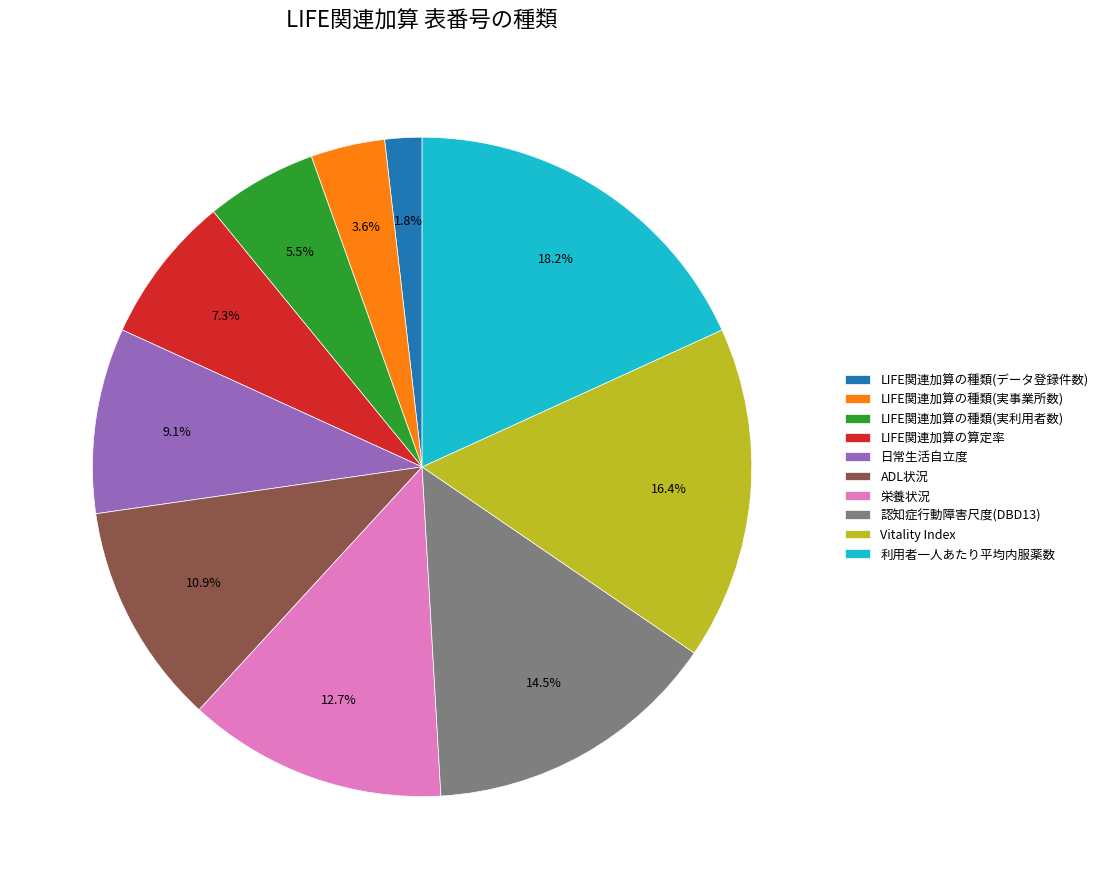

What portion of the pie excludes LIFE関連加算の種類(実利用者数)?

94.5%